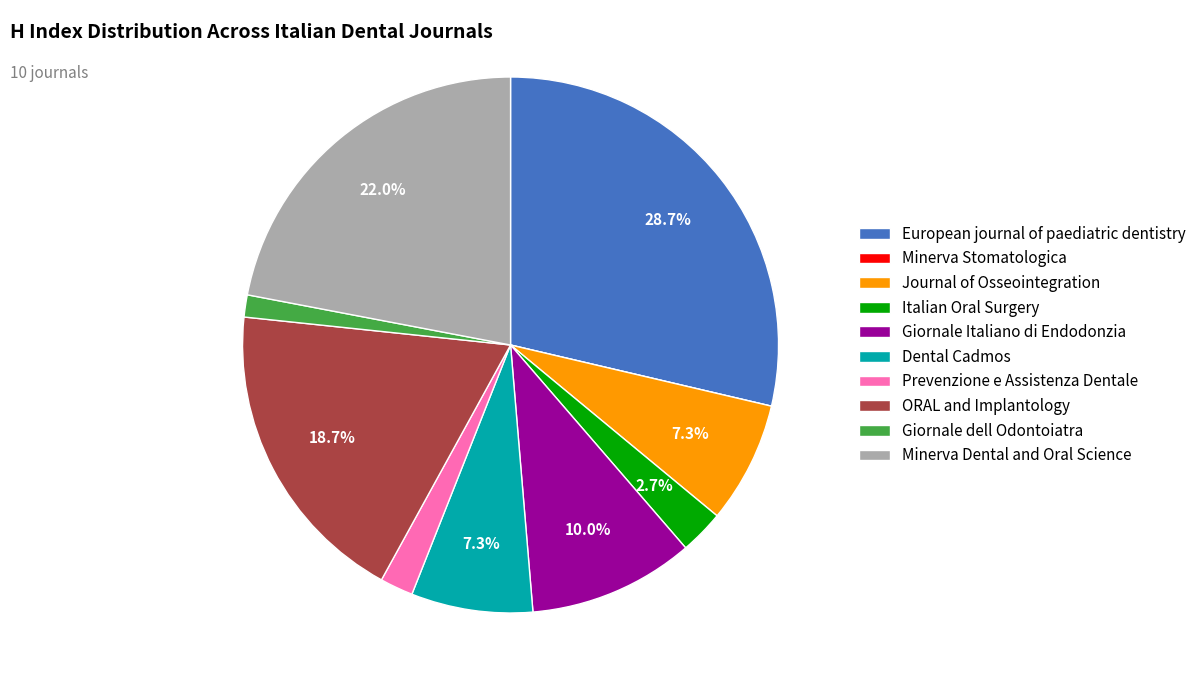

The Giornale Italiano di Endodonzia slice represents 10% of the pie. True or false?

True